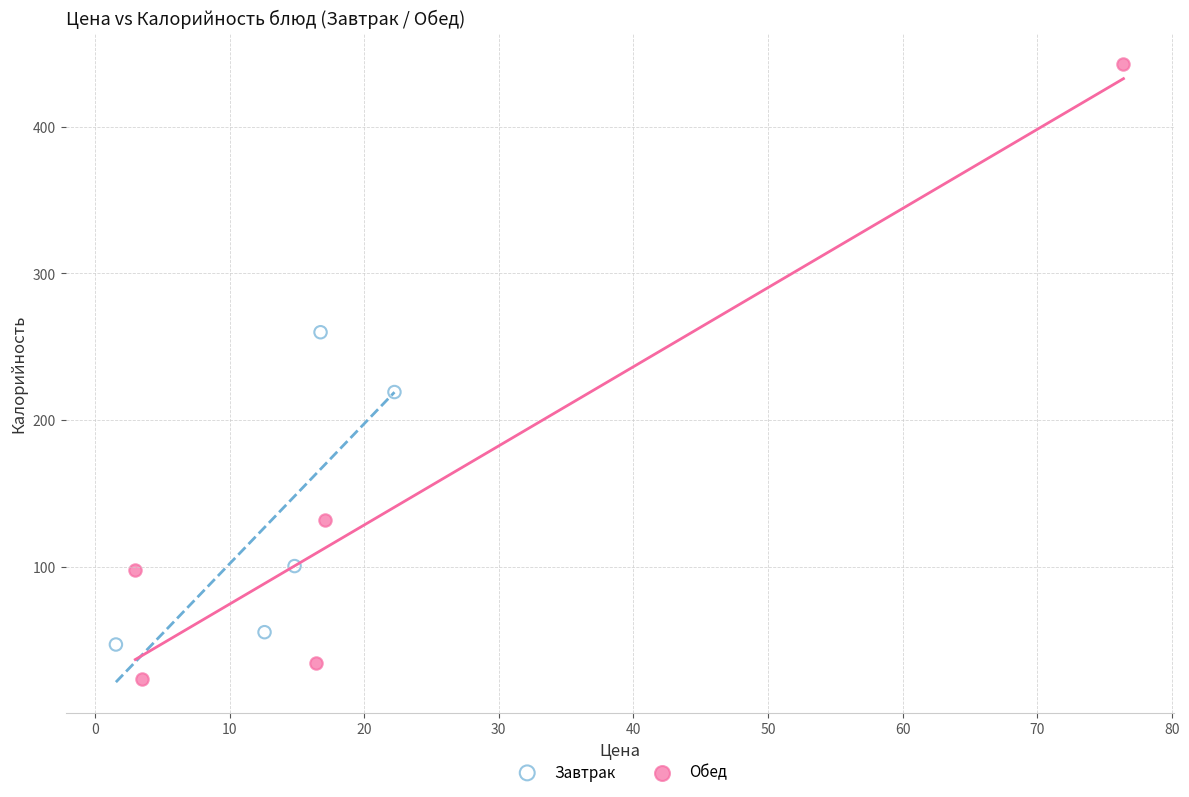

Which series contains the highest Y value?

Обед